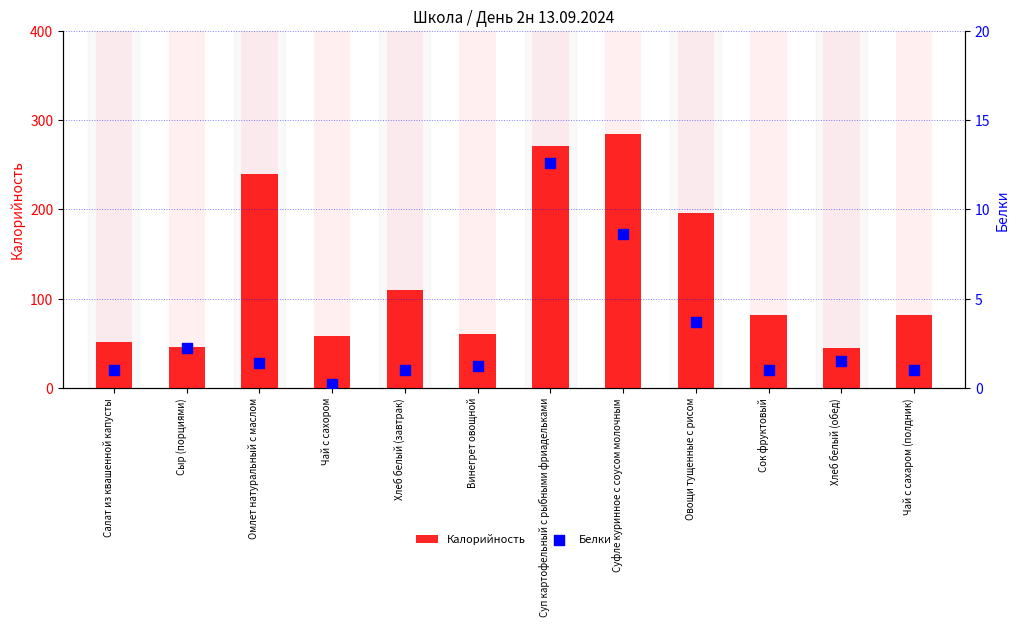

What are all the series names shown in the legend?

Калорийность, Белки